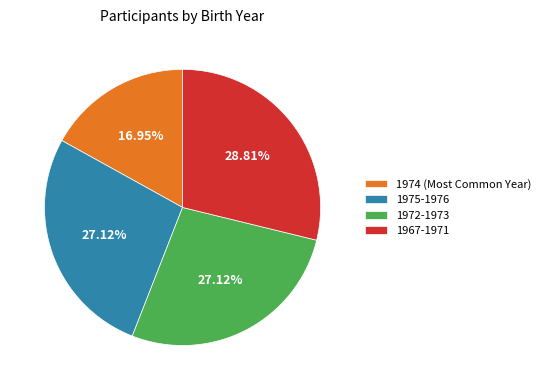

How many segments does this pie chart have?

4